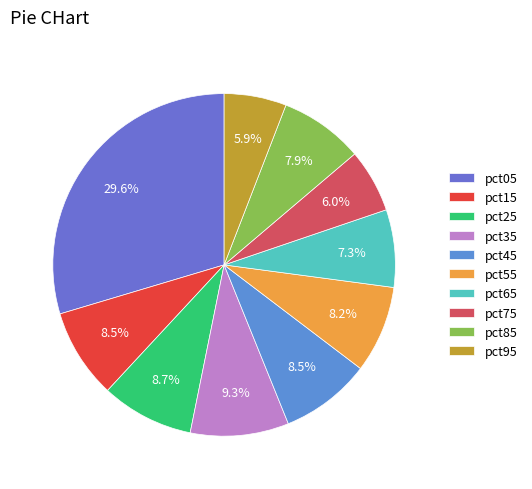

Combined, do pct25 and pct05 account for over 50%?

No